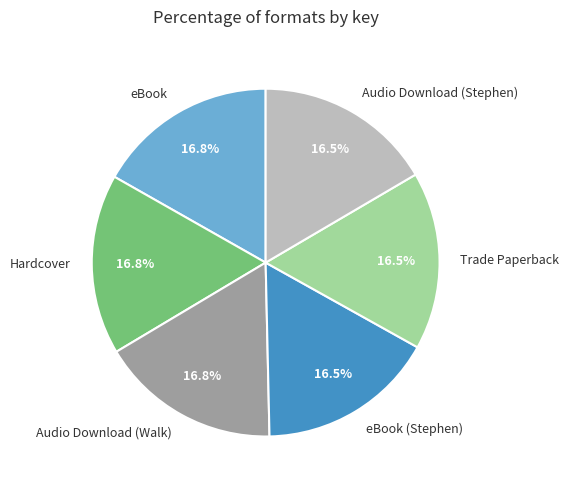

What is the ratio of the value at Hardcover to the value at Audio Download (Stephen)?

1.0